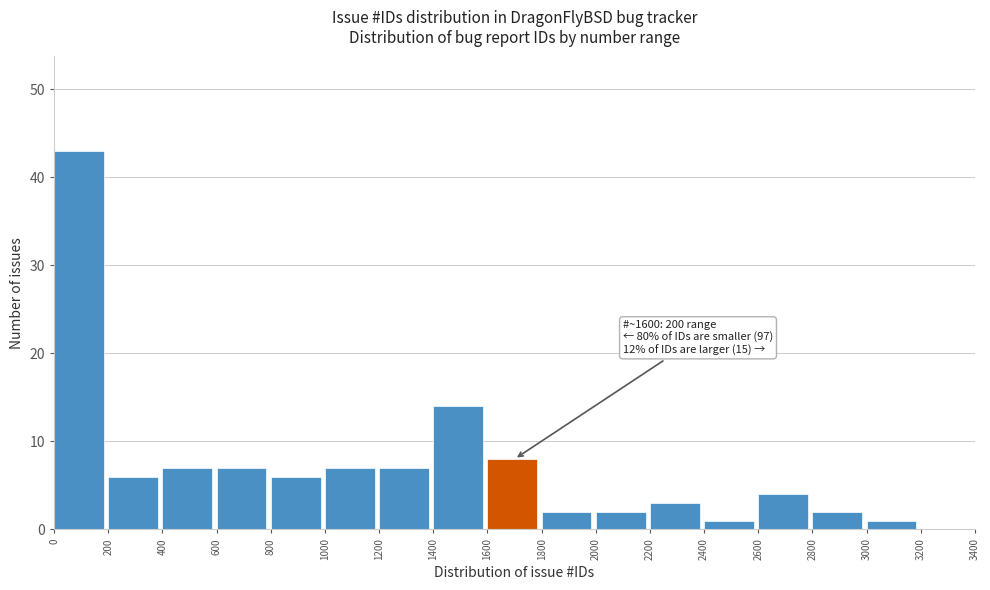

Which range on the x-axis has the tallest bar?

0 to 200